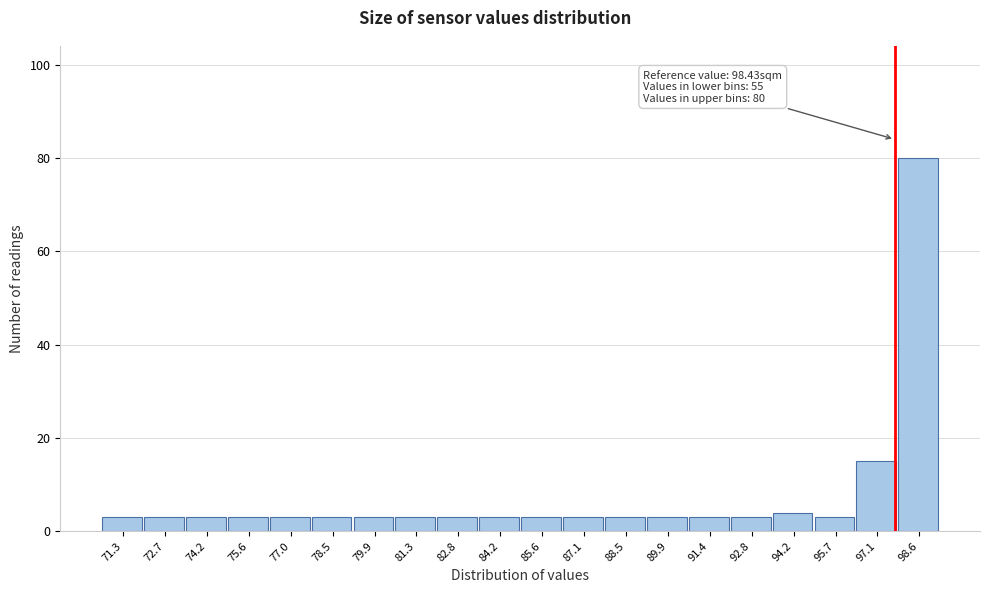

Reading left to right, transcribe all the data shown in this chart.

71.3=3	72.7=3	74.2=3	75.6=3	77.0=3	78.5=3	79.9=3	81.3=3	82.8=3	84.2=3	85.6=3	87.1=3	88.5=3	89.9=3	91.4=3	92.8=3	94.2=4	95.7=3	97.1=15	98.6=80